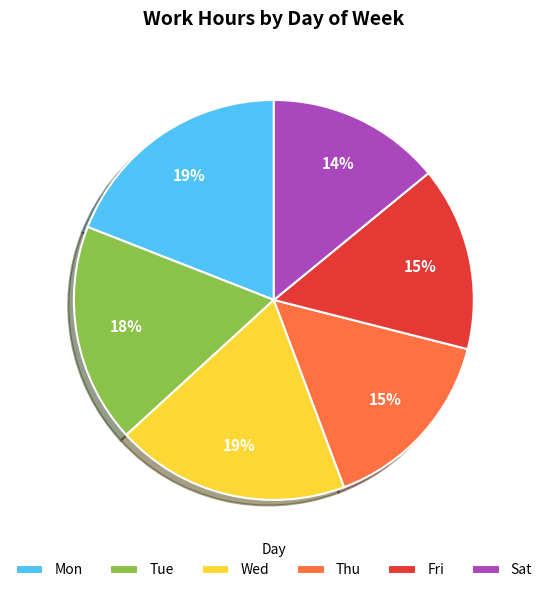

Between Tue and Sat, which is larger?

Tue